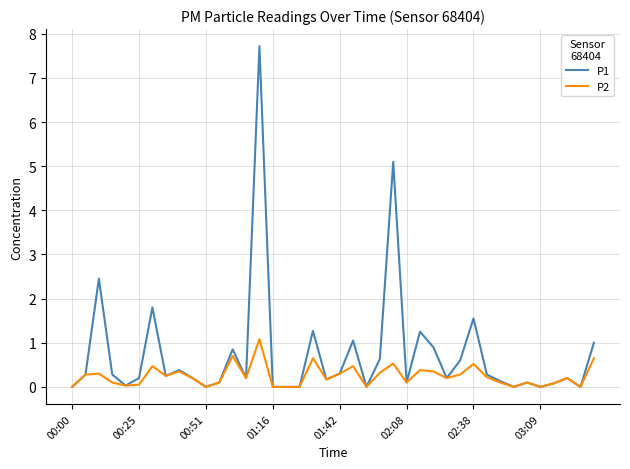

Rank the series by their maximum value, from lowest to highest.

P2, P1